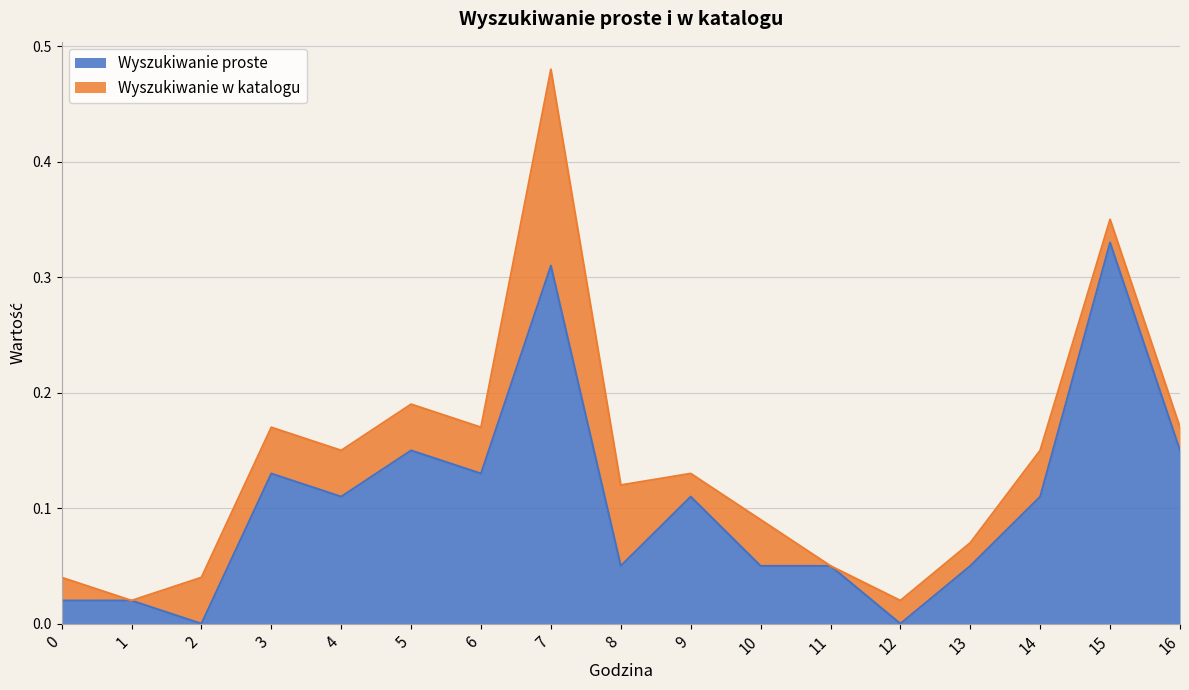

How many points are higher than both their immediate neighbors (excluding endpoints)?

5